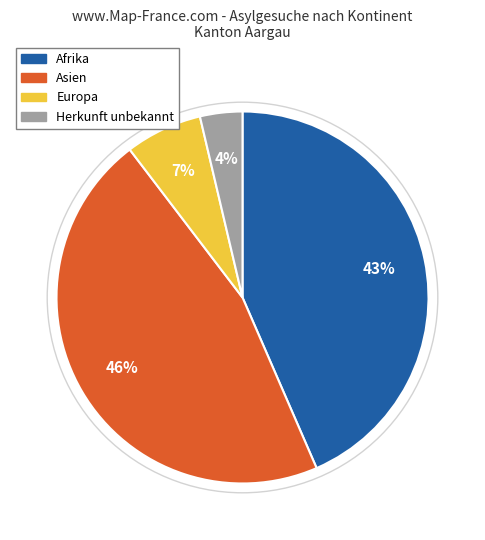

Rank the categories by value from lowest to highest.

Herkunft unbekannt, Europa, Afrika, Asien